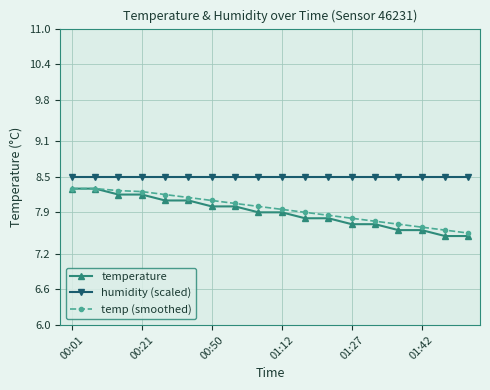

What is the greatest value displayed?

8.5